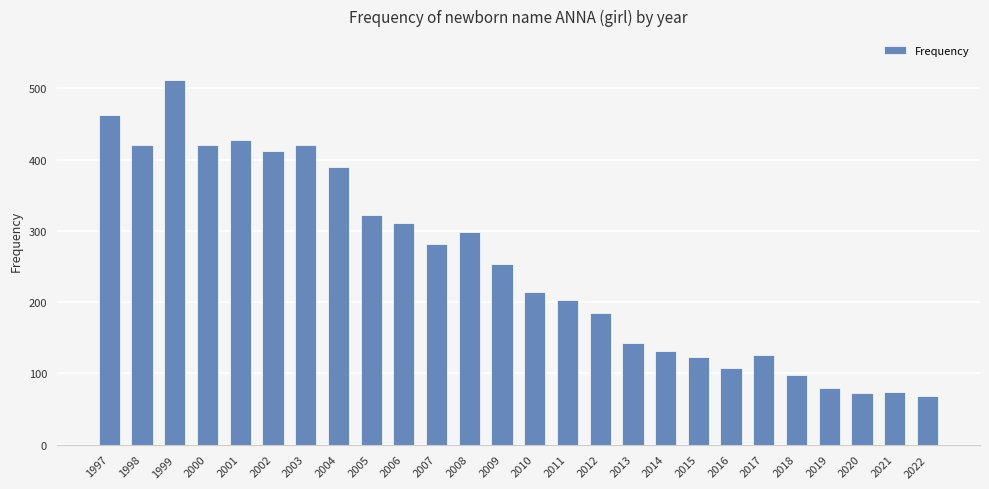

Are the bars horizontal?

No